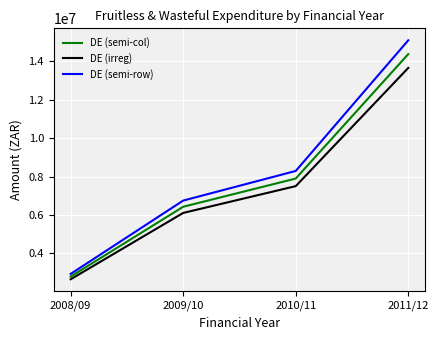

True or false: DE (semi-row) and DE (irreg) intersect in this chart.

False